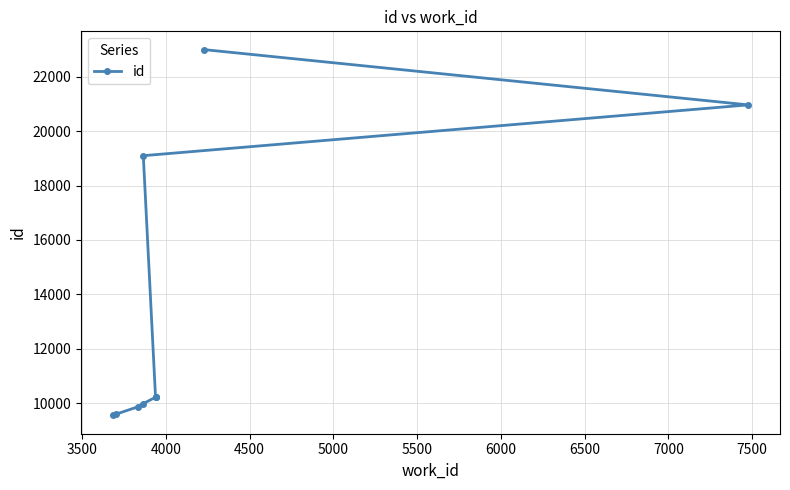

How many data points are less than 10217?

5